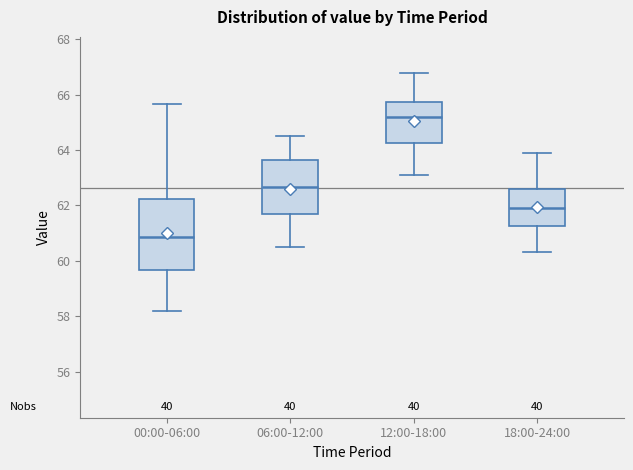

Comparing the boxes themselves (not the whiskers), which one is the tallest?

00:00-06:00